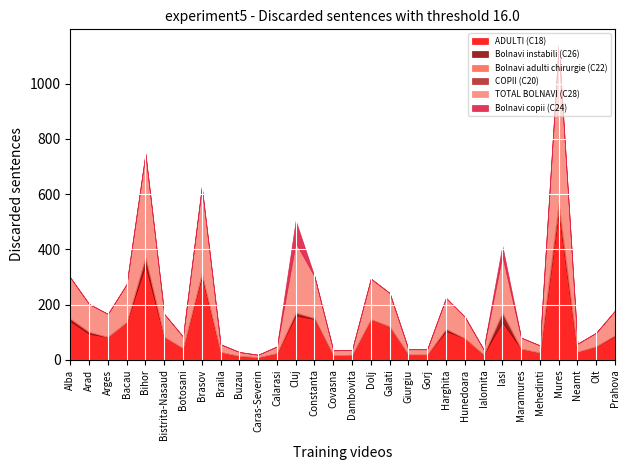

Reading left to right, transcribe all the data shown in this chart.

ADULTI (C18): Alba=140	Arad=94	Arges=83	Bacau=137	Bihor=342	Bistrita-Nasaud=83	Botosani=42	Brasov=304	Braila=28	Buzau=14	Caras-Severin=9	Calarasi=24	Cluj=160	Constanta=148	Covasna=17	Dambovita=18	Dolj=146	Galati=121	Giurgiu=19	Gorj=19	Harghita=104	Hunedoara=78	Ialomita=19	Iasi=137	Maramures=40	Mehedinti=26	Mures=536	Neamt=29	Olt=49	Prahova=86
Bolnavi instabili (C26): Alba=9	Arad=7	Arges=0	Bacau=0	Bihor=30	Bistrita-Nasaud=0	Botosani=0	Brasov=9	Braila=0	Buzau=0	Caras-Severin=0	Calarasi=0	Cluj=11	Constanta=3	Covasna=0	Dambovita=0	Dolj=1	Galati=0	Giurgiu=0	Gorj=0	Harghita=8	Hunedoara=0	Ialomita=0	Iasi=34	Maramures=0	Mehedinti=0	Mures=11	Neamt=0	Olt=0	Prahova=3
Bolnavi adulti chirurgie (C22): Alba=0	Arad=0	Arges=0	Bacau=0	Bihor=0	Bistrita-Nasaud=0	Botosani=0	Brasov=0	Braila=0	Buzau=0	Caras-Severin=0	Calarasi=0	Cluj=0	Constanta=0	Covasna=0	Dambovita=0	Dolj=0	Galati=0	Giurgiu=0	Gorj=0	Harghita=0	Hunedoara=0	Ialomita=0	Iasi=0	Maramures=0	Mehedinti=0	Mures=23	Neamt=0	Olt=0	Prahova=0
COPII (C20): Alba=0	Arad=0	Arges=0	Bacau=0	Bihor=1	Bistrita-Nasaud=0	Botosani=0	Brasov=0	Braila=0	Buzau=0	Caras-Severin=0	Calarasi=0	Cluj=0	Constanta=0	Covasna=0	Dambovita=0	Dolj=0	Galati=0	Giurgiu=0	Gorj=0	Harghita=0	Hunedoara=0	Ialomita=0	Iasi=0	Maramures=0	Mehedinti=0	Mures=0	Neamt=0	Olt=0	Prahova=0
TOTAL BOLNAVI (C28): Alba=149	Arad=101	Arges=83	Bacau=137	Bihor=373	Bistrita-Nasaud=83	Botosani=42	Brasov=313	Braila=28	Buzau=14	Caras-Severin=9	Calarasi=24	Cluj=253	Constanta=151	Covasna=17	Dambovita=18	Dolj=147	Galati=121	Giurgiu=19	Gorj=19	Harghita=112	Hunedoara=78	Ialomita=19	Iasi=206	Maramures=40	Mehedinti=26	Mures=570	Neamt=29	Olt=49	Prahova=89
Bolnavi copii (C24): Alba=0	Arad=0	Arges=0	Bacau=0	Bihor=0	Bistrita-Nasaud=0	Botosani=0	Brasov=0	Braila=0	Buzau=0	Caras-Severin=0	Calarasi=0	Cluj=80	Constanta=0	Covasna=0	Dambovita=0	Dolj=0	Galati=0	Giurgiu=0	Gorj=0	Harghita=0	Hunedoara=0	Ialomita=0	Iasi=36	Maramures=0	Mehedinti=0	Mures=0	Neamt=0	Olt=0	Prahova=0